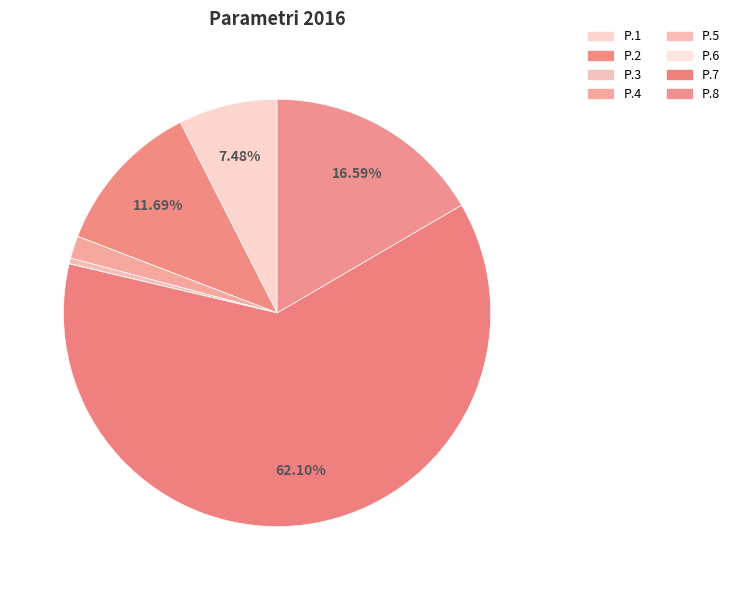

To the nearest percent, what is the difference between the largest and smallest slice percentages?

62%